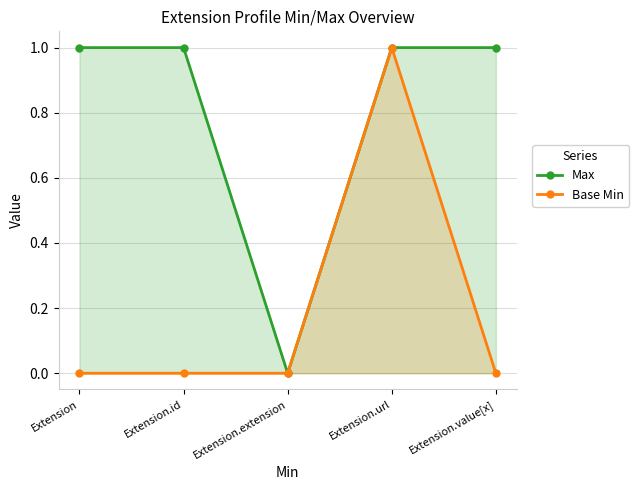

How many values in Max are above zero?

4